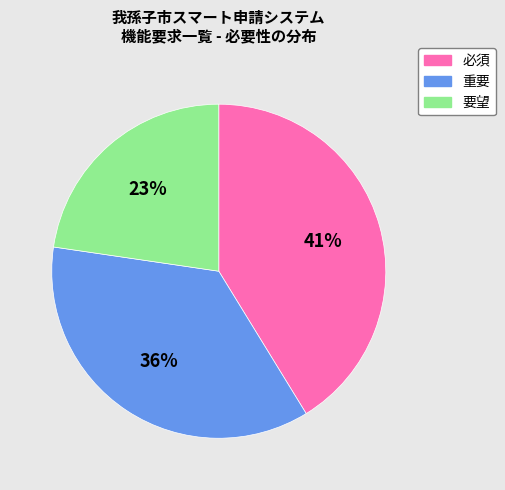

Is it true that 重要 is 36% of the pie?

True